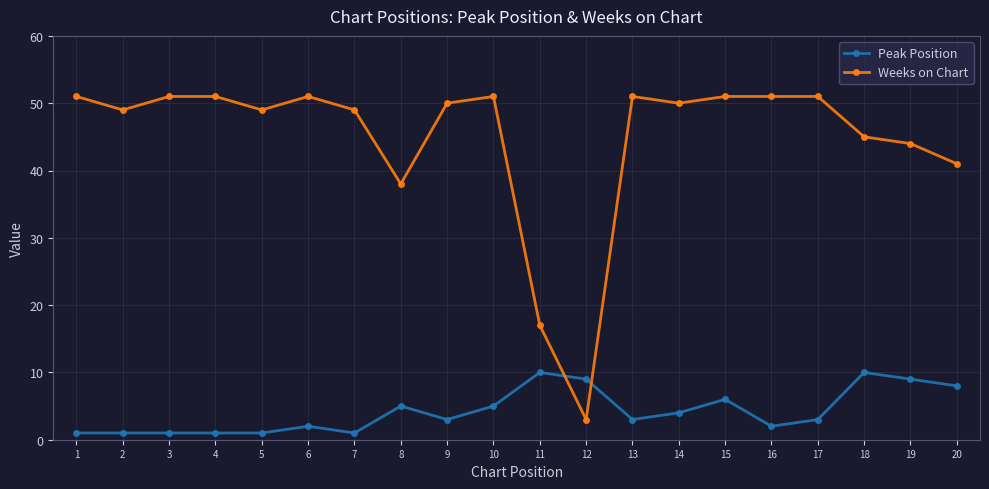

What is the total value across all series at 2?

50